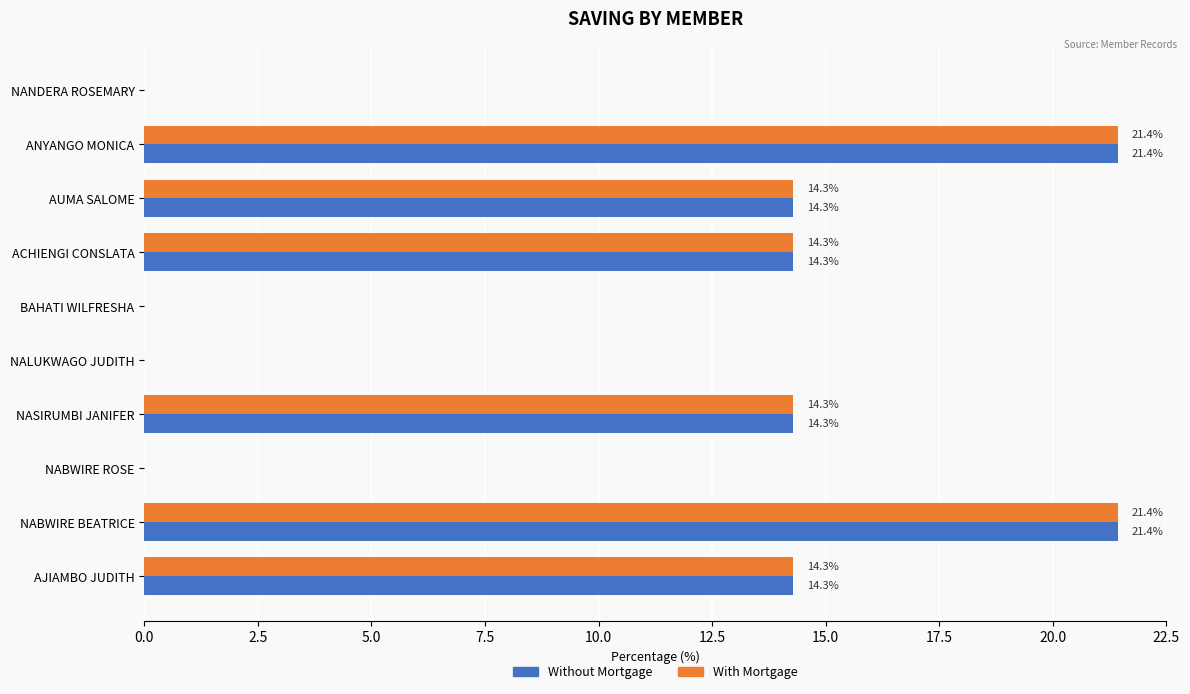

What is the sum of all Without Mortgage values?

100.0